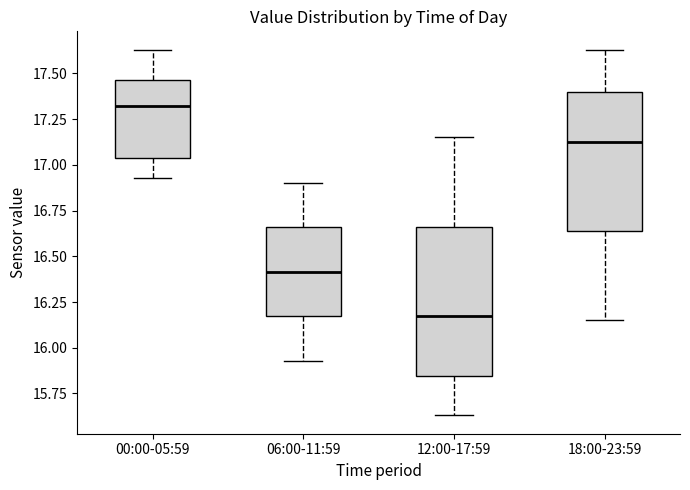

Comparing the boxes themselves (not the whiskers), which one is the tallest?

12:00-17:59